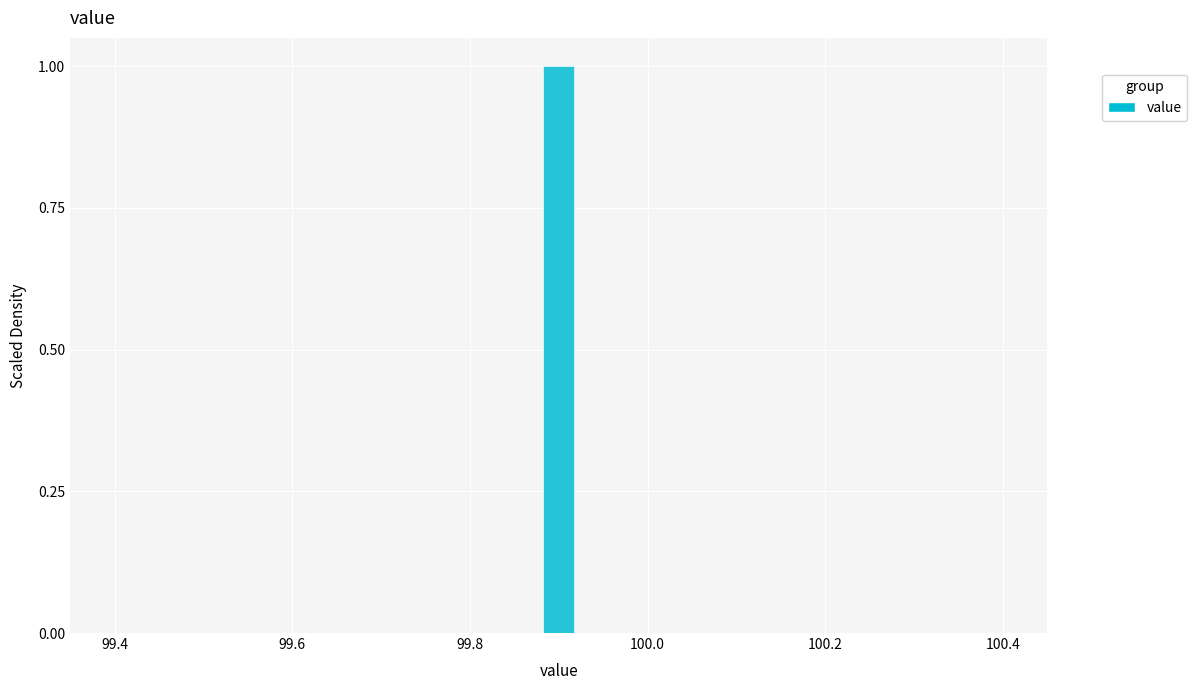

Around what value on the x-axis is the tallest bar? Give the approximate position of its centre, as read against the axis.

99.90